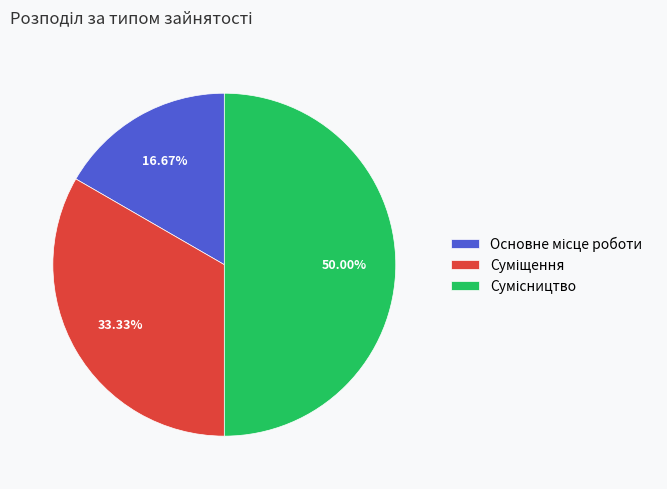

To the nearest percent, what is the difference between the largest and smallest slice percentages?

33%